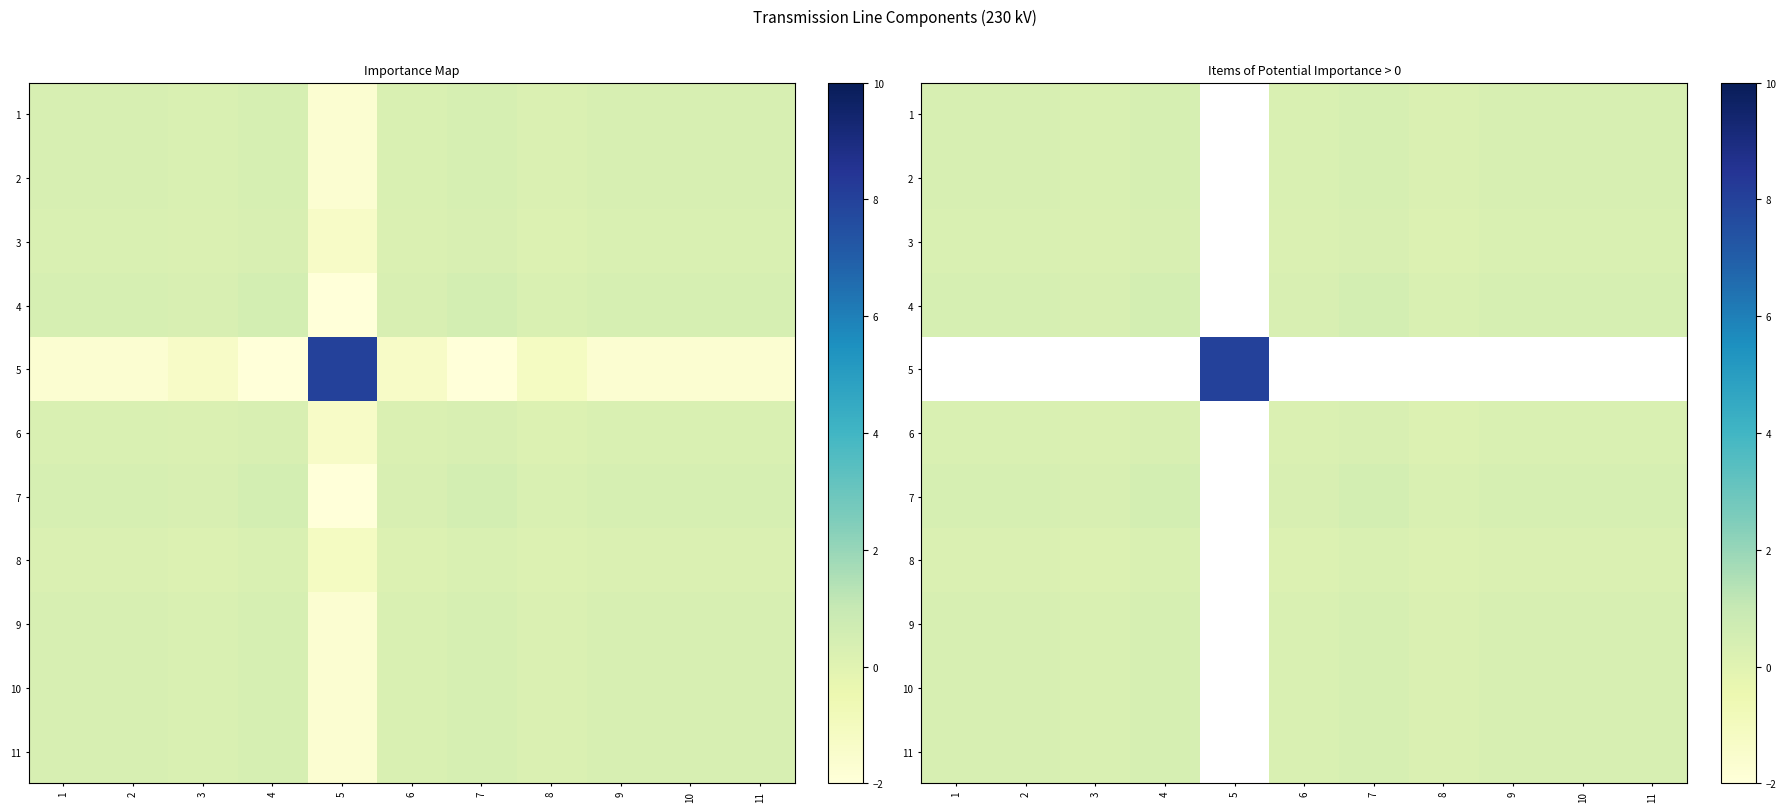

How many distinct data groups are displayed?

11